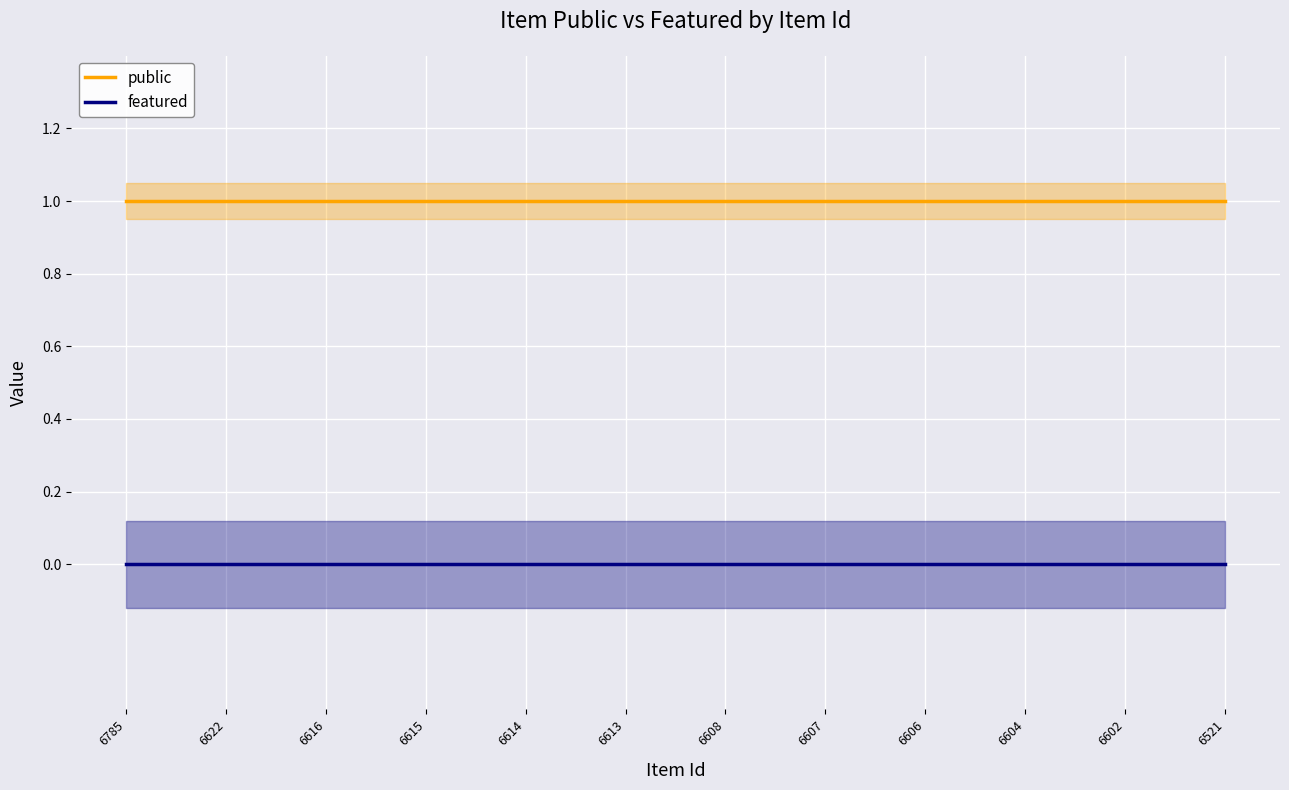

At how many categories does at least one series exceed 0?

12